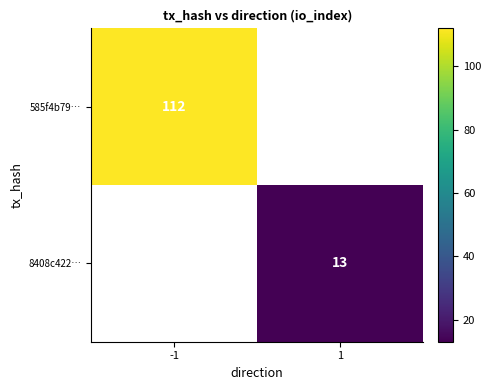

The 585f4b79… series shows 148 at -1. True or false?

False